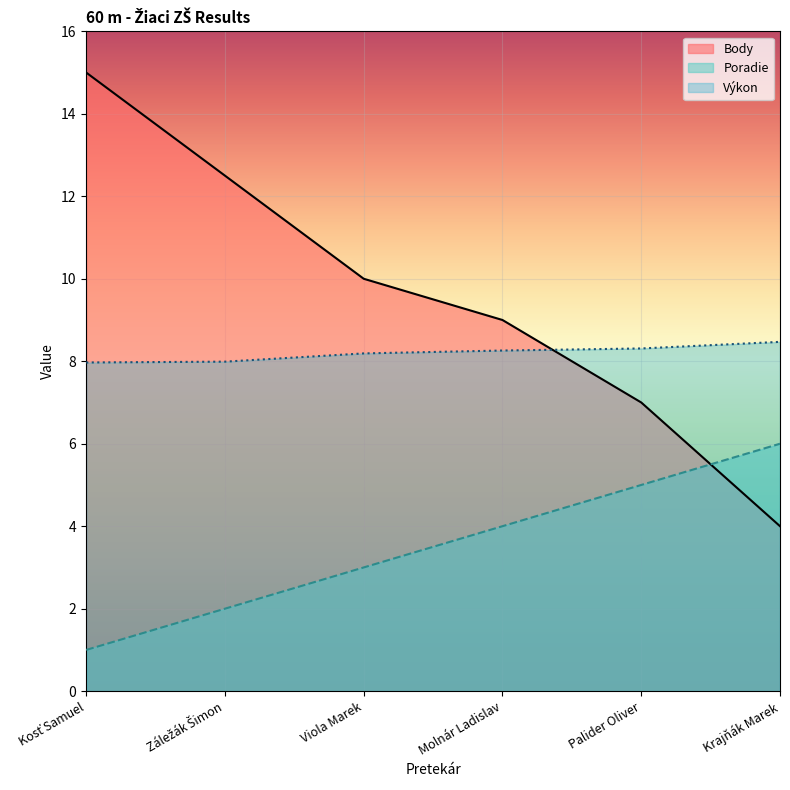

Is it true that Body equals 2.7 at Palider Oliver?

False